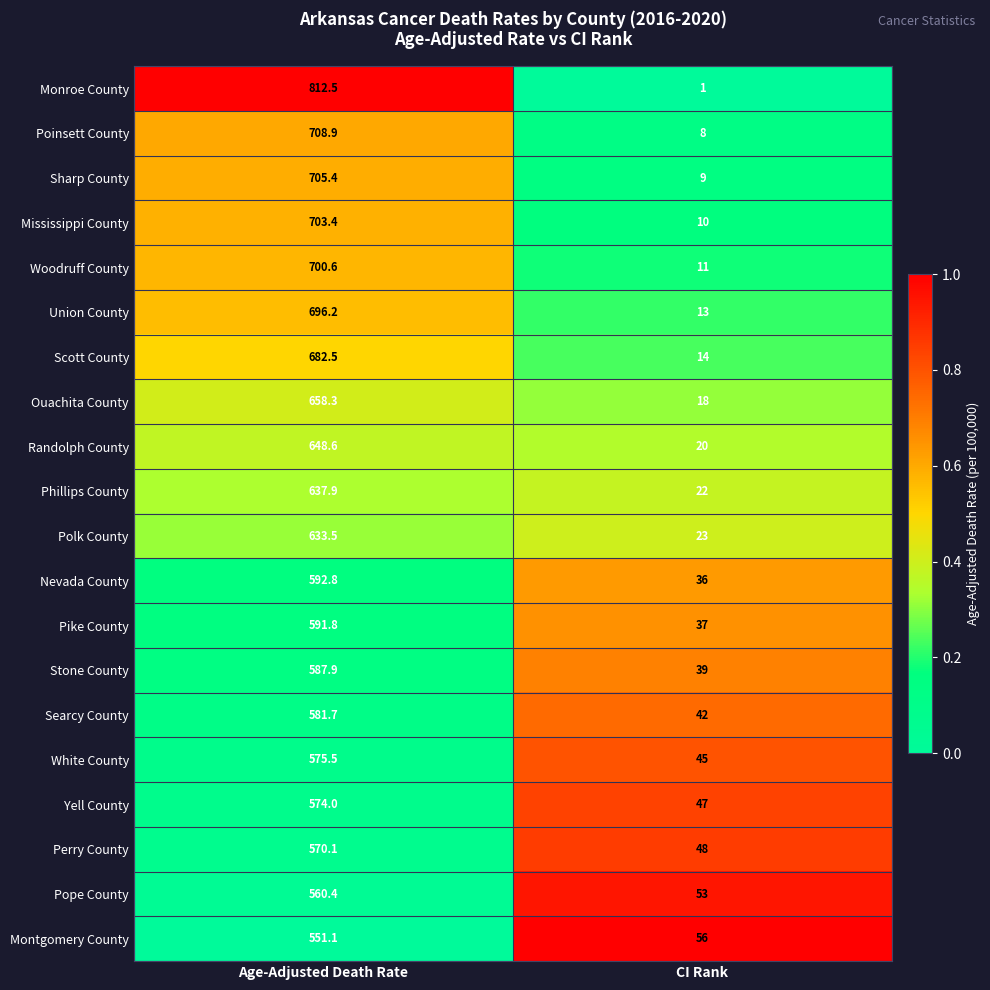

Rank the series by their maximum value, from highest to lowest.

Monroe County, Poinsett County, Sharp County, Mississippi County, Woodruff County, Union County, Scott County, Ouachita County, Randolph County, Phillips County, Polk County, Nevada County, Pike County, Stone County, Searcy County, White County, Yell County, Perry County, Pope County, Montgomery County